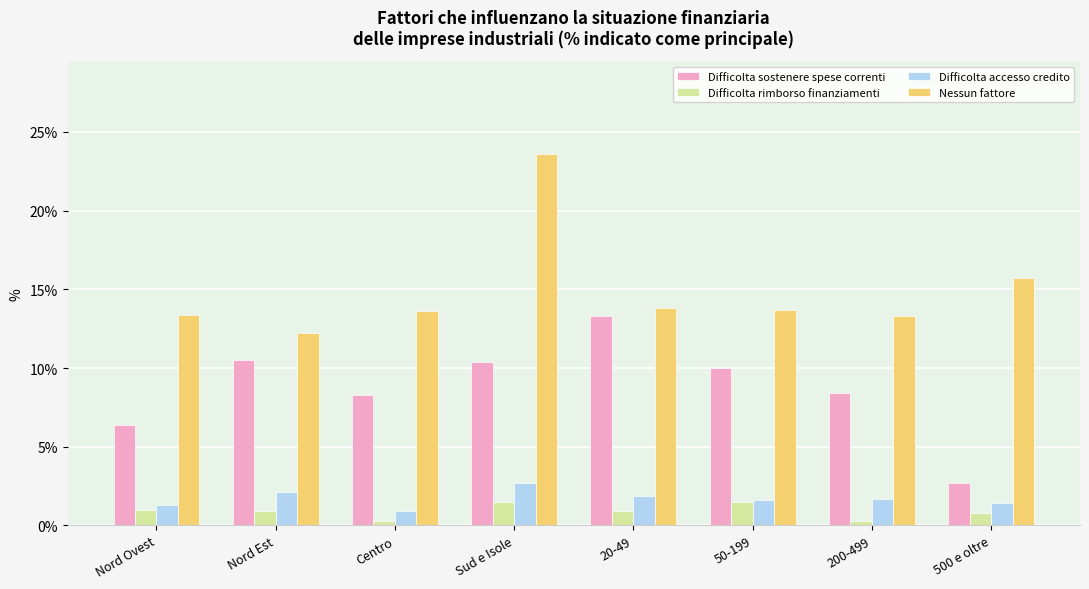

What are all the series names shown in the legend?

Difficolta sostenere spese correnti, Difficolta rimborso finanziamenti, Difficolta accesso credito, Nessun fattore